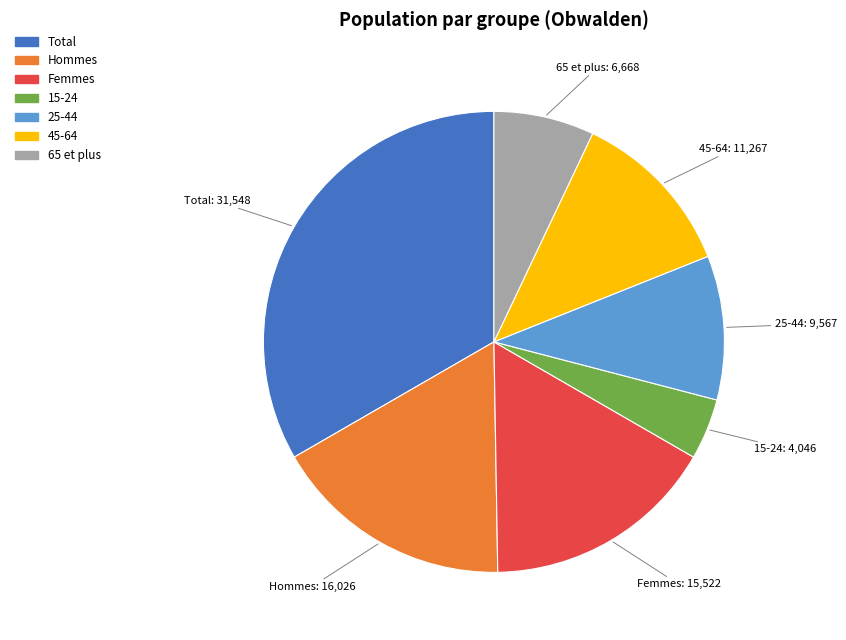

Which has a higher value, 25-44 or 15-24?

25-44